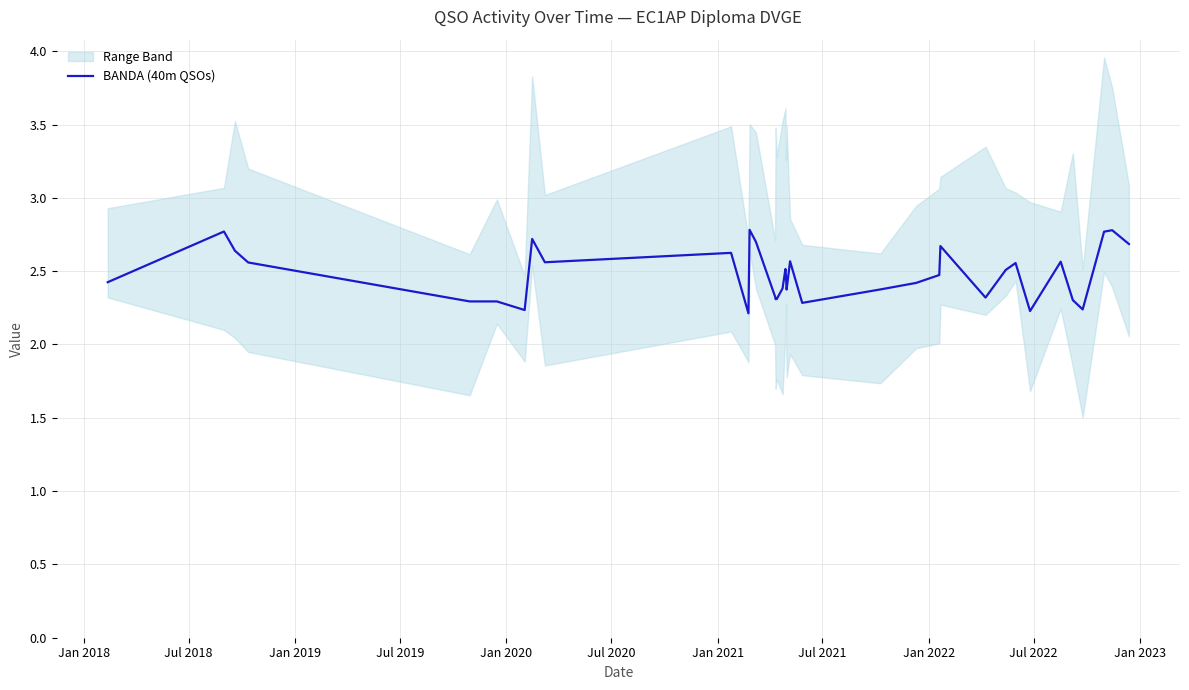

What is the smallest value displayed?

2.2